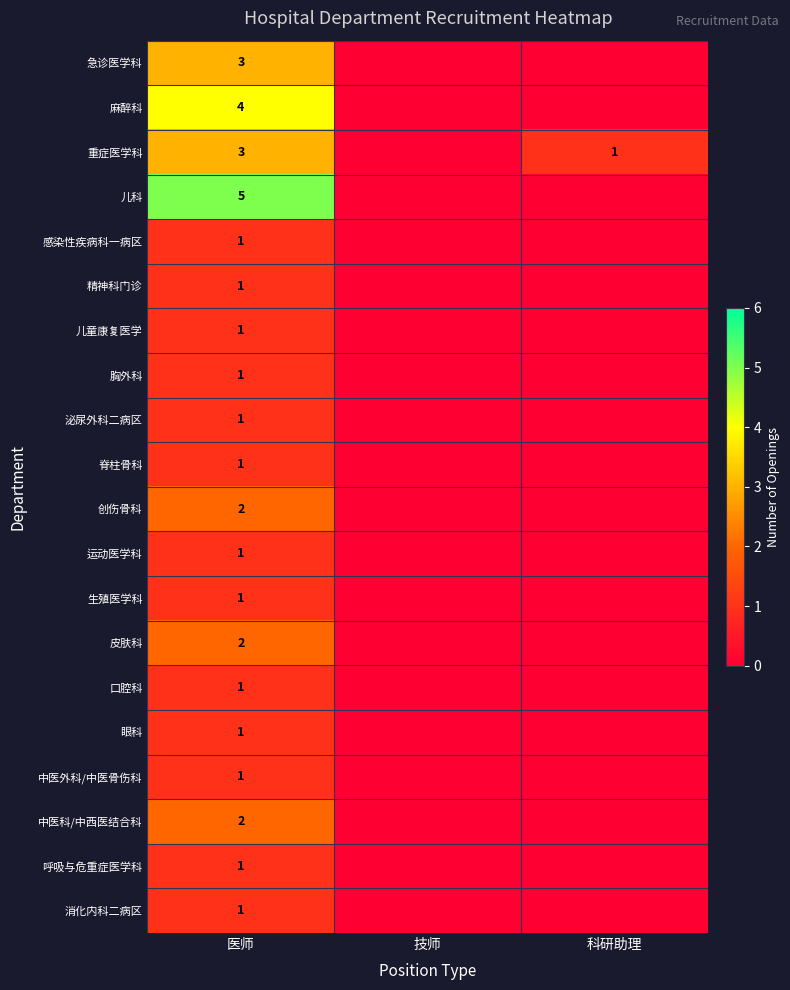

At which category is the sum across all series the highest?

医师